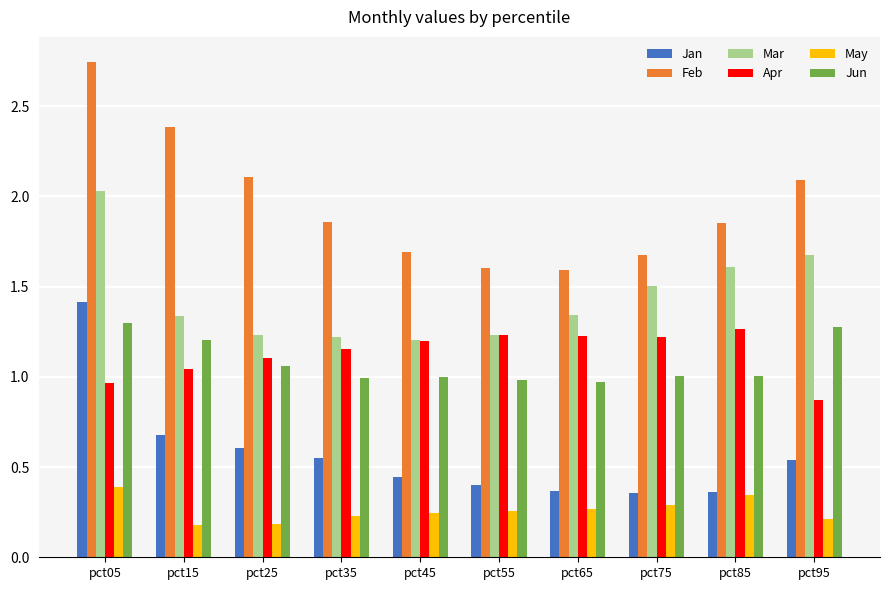

How many groups of bars are there?

10